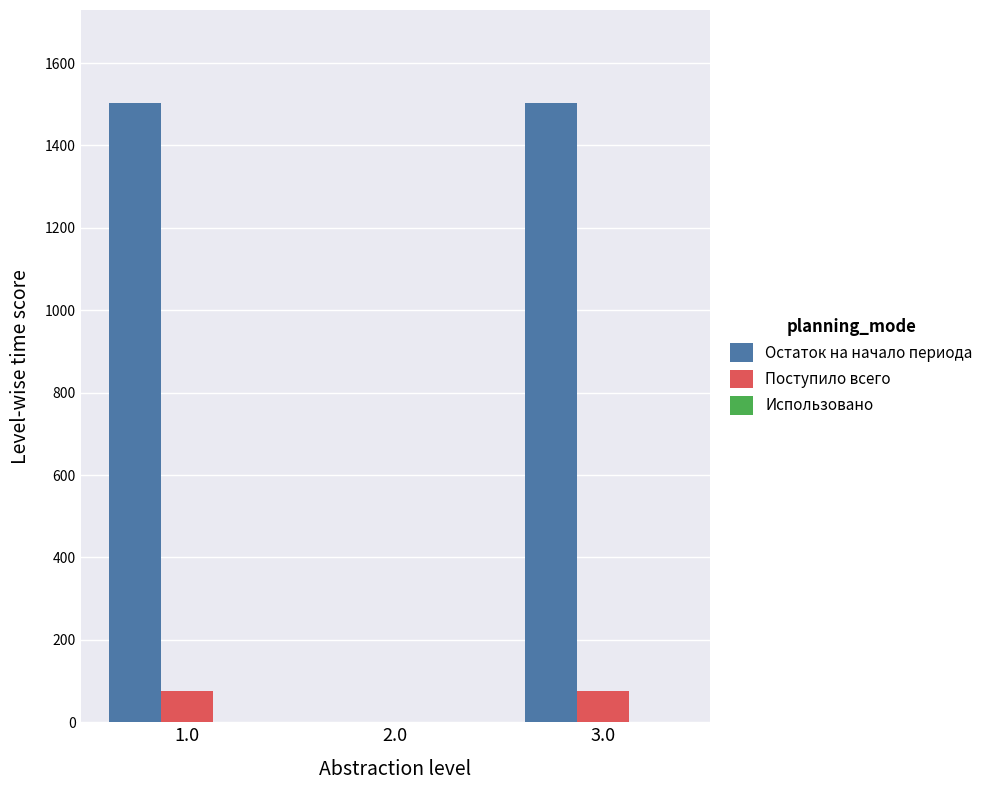

What is the greatest value displayed?

1503.4